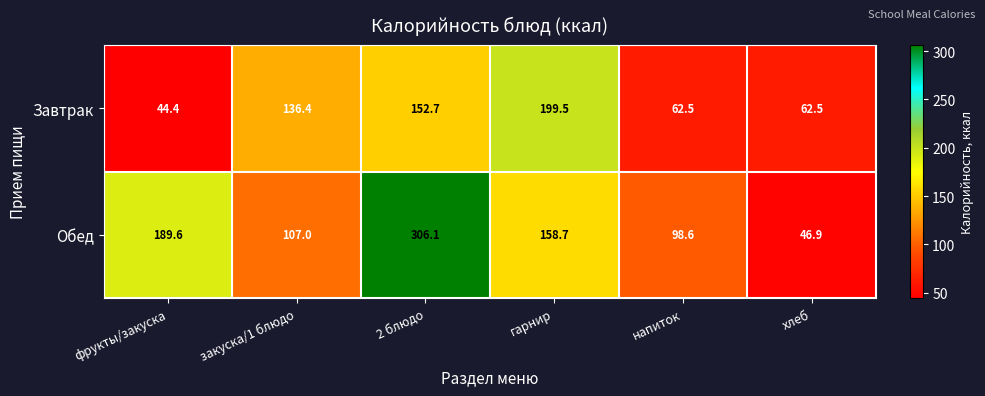

At which category is the sum across all series the highest?

2 блюдо